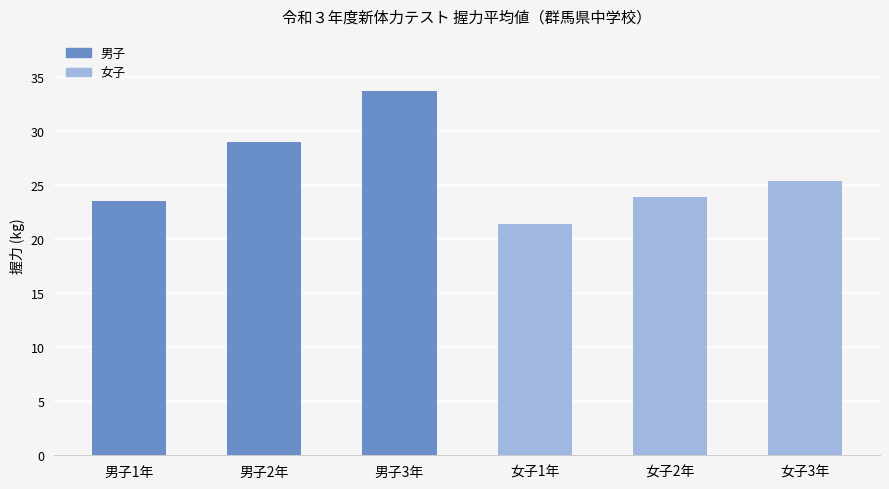

Does the chart contain stacked bars?

No